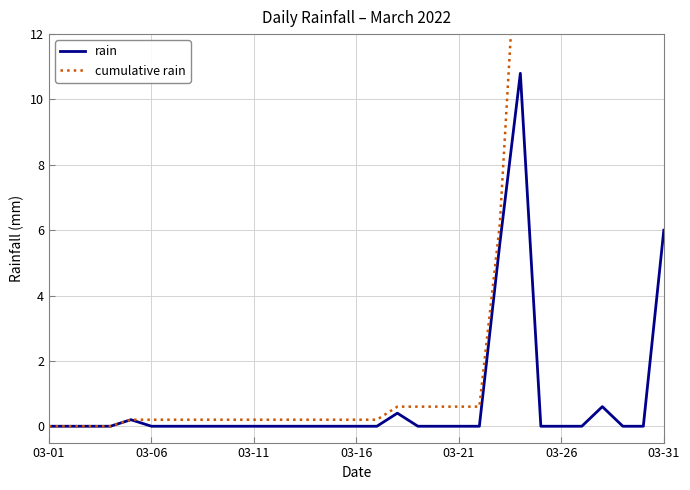

What is the highest value of the rain series?

10.8